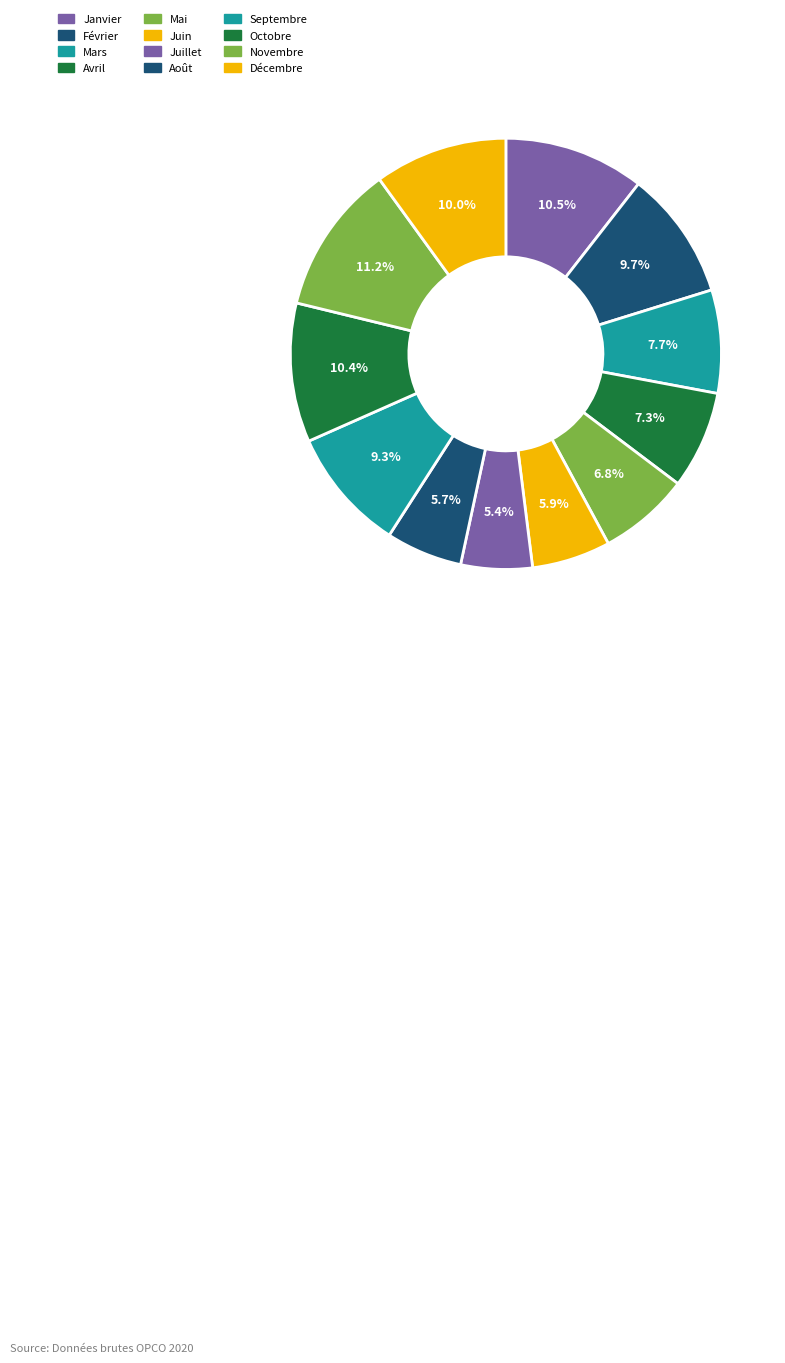

Combined, what portion of the pie is Octobre and Janvier?

21.0%